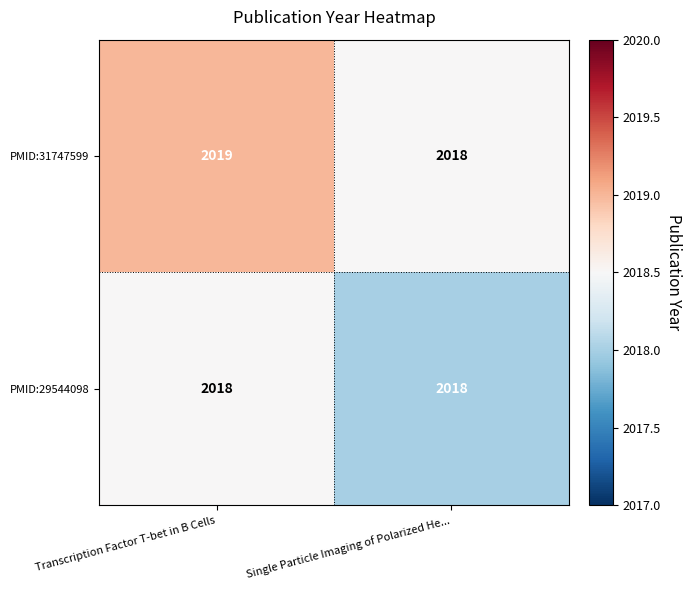

What is the sum of the PMID:29544098 values at Transcription Factor T-bet in B Cells and Single Particle Imaging of Polarized He...?

4036